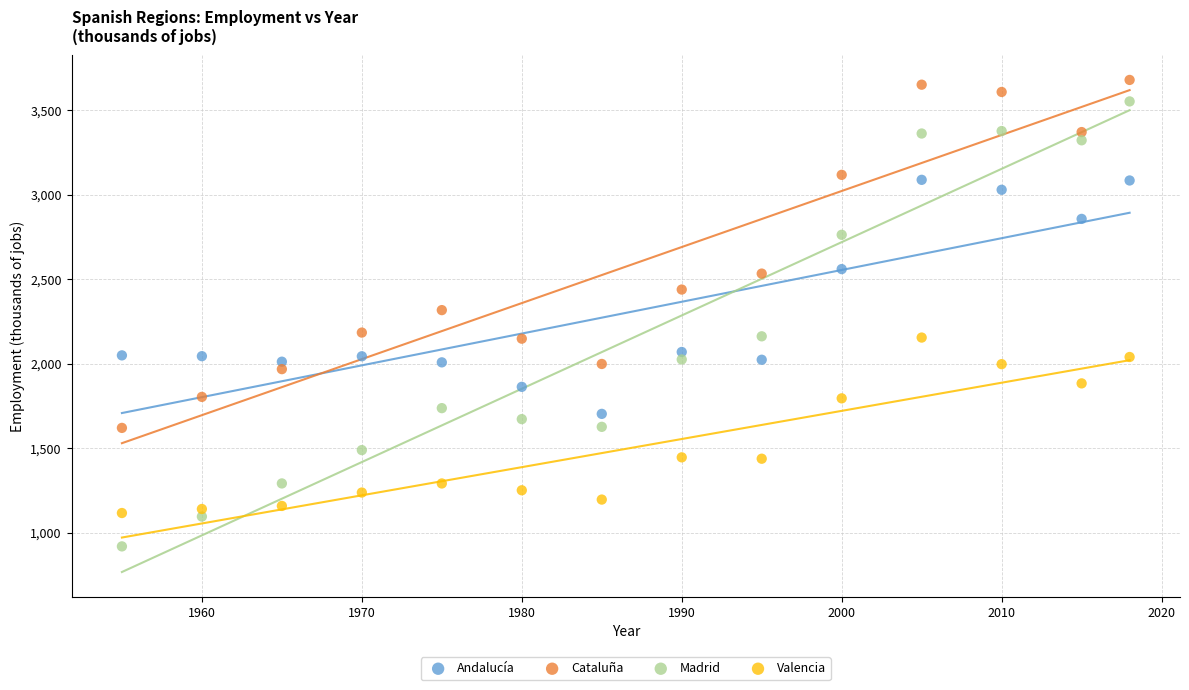

Which series contains the lowest Y value?

Madrid